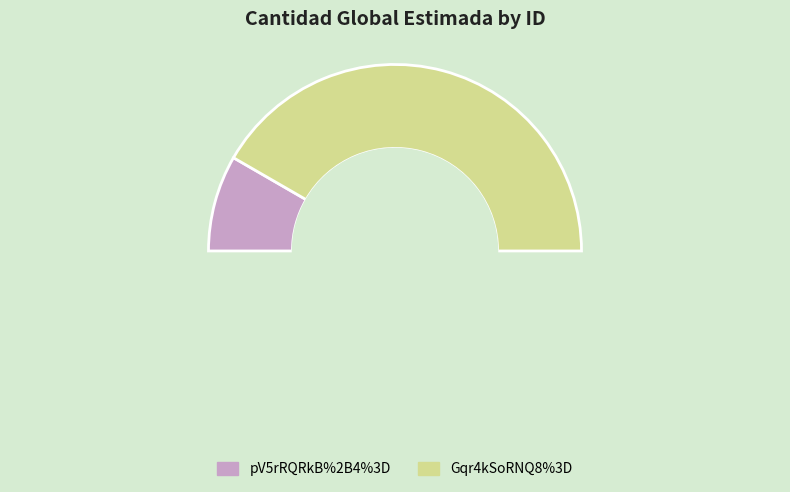

Is there any slice that represents more than half of the pie?

Yes